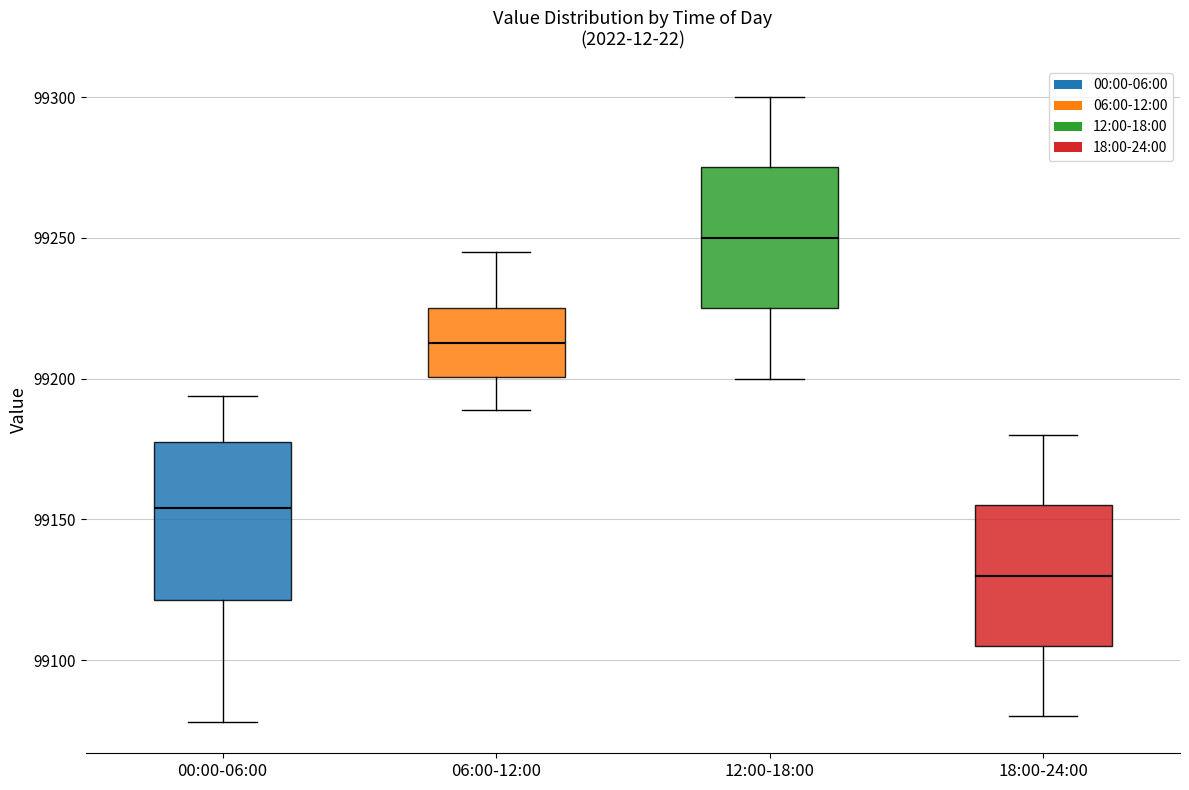

Where does the upper whisker of the box for 18:00-24:00 end on the y-axis? The values are not printed on the chart, so give them approximately, as read against the axis.

99180